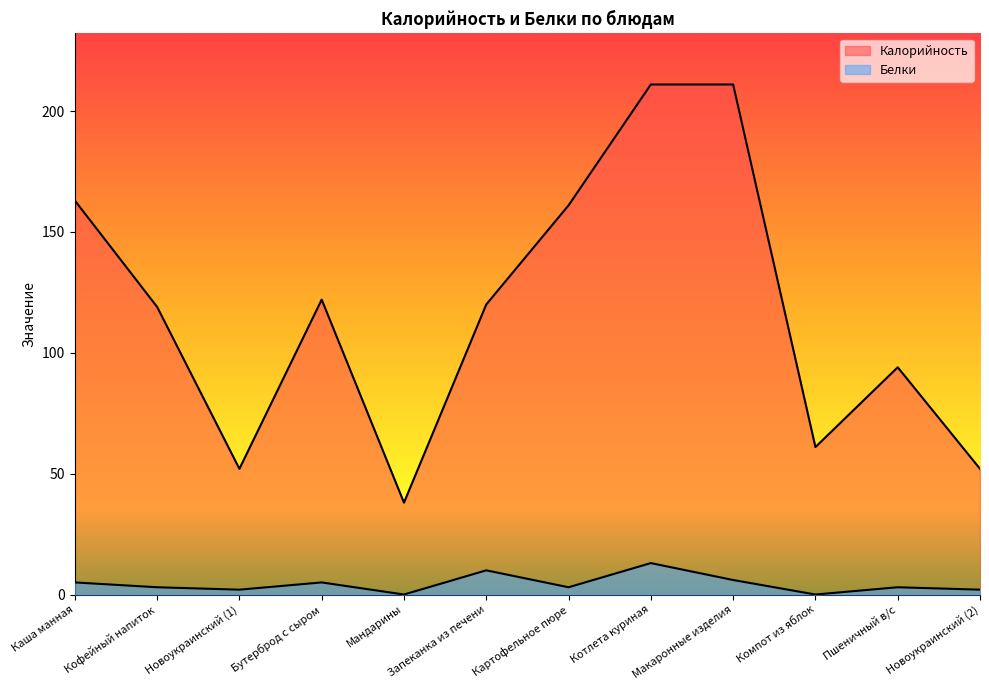

List the series in order of their peak value, lowest first.

Белки, Калорийность